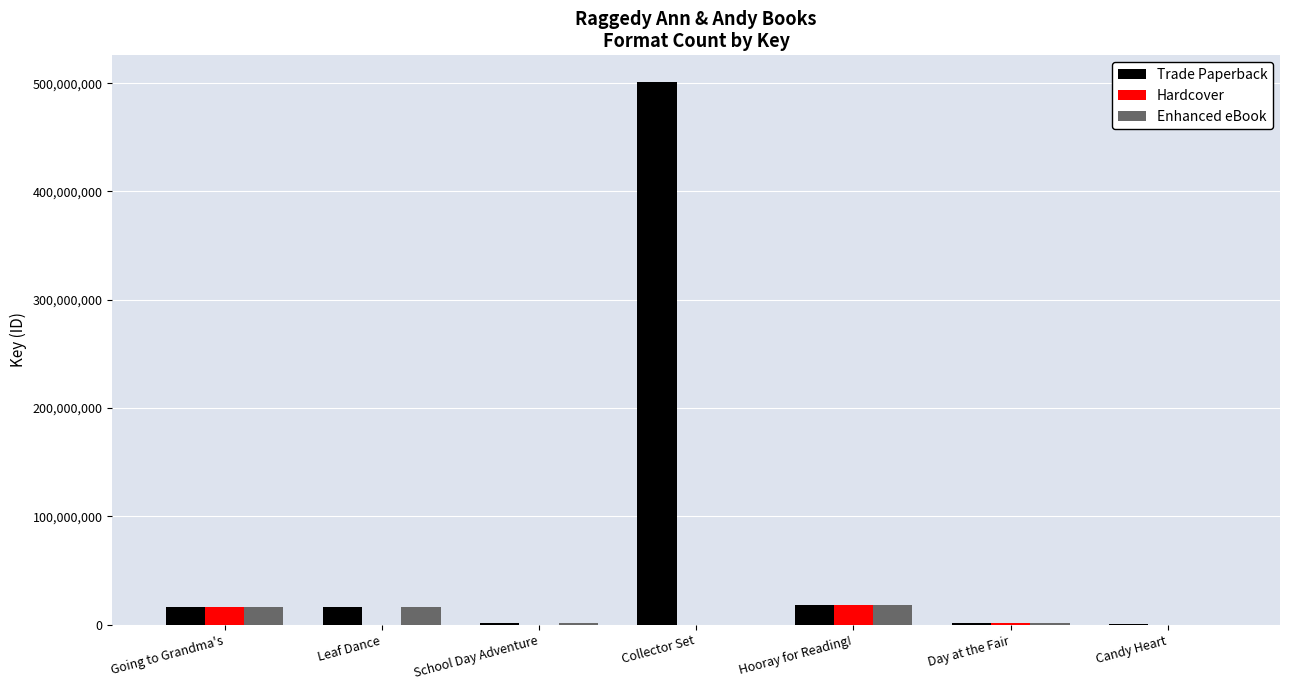

What is the greatest value displayed?

500644645